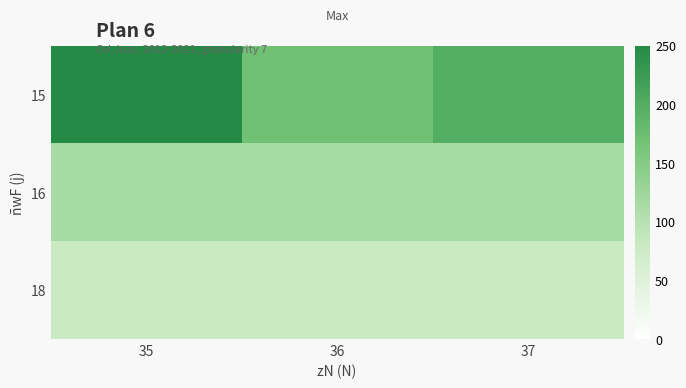

Reading right to left, extract all data points from this chart.

15: 37=200	36=170	35=250
16: 37=115	36=115	35=115
18: 37=80	36=80	35=80